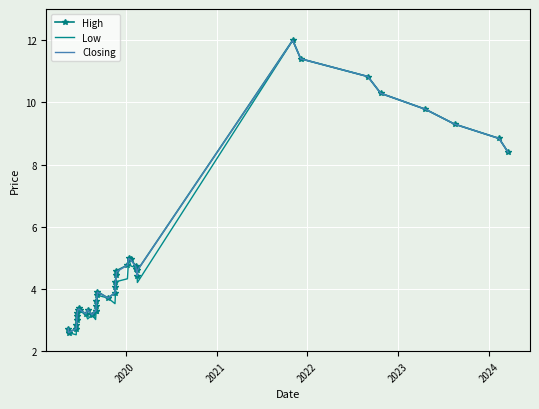

What are all the series names shown in the legend?

High, Low, Closing